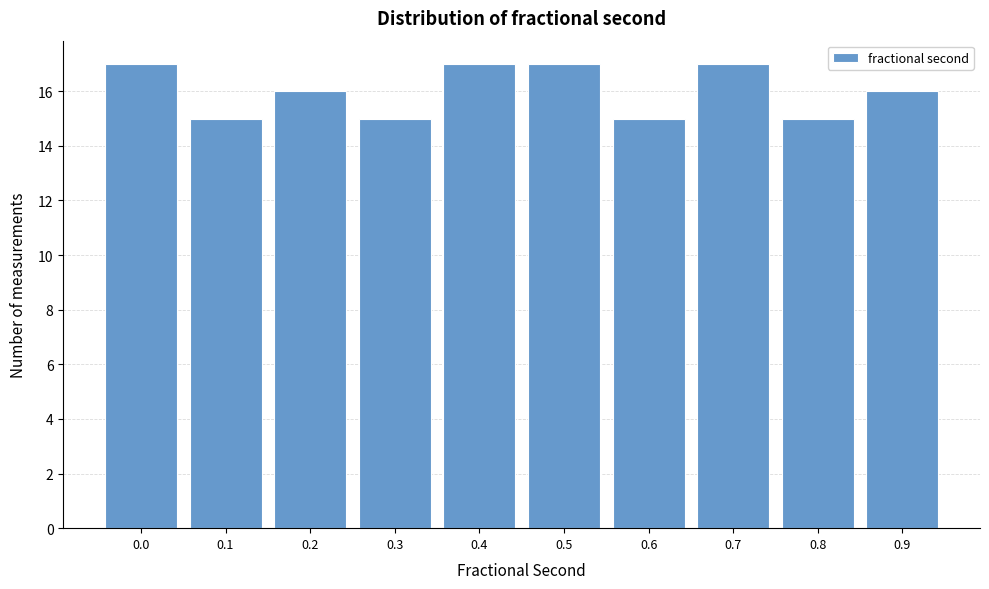

Reading right to left, extract all data points from this chart.

16	15	17	15	17	17	15	16	15	17